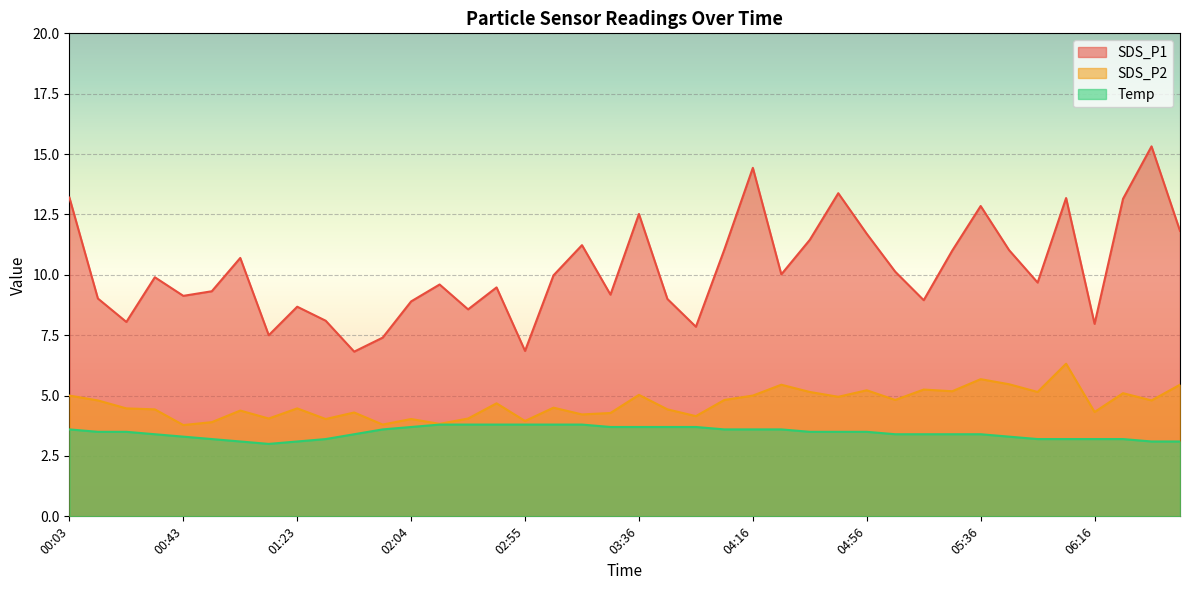

Is it true that SDS_P2 equals 6.8 at 01:13?

False